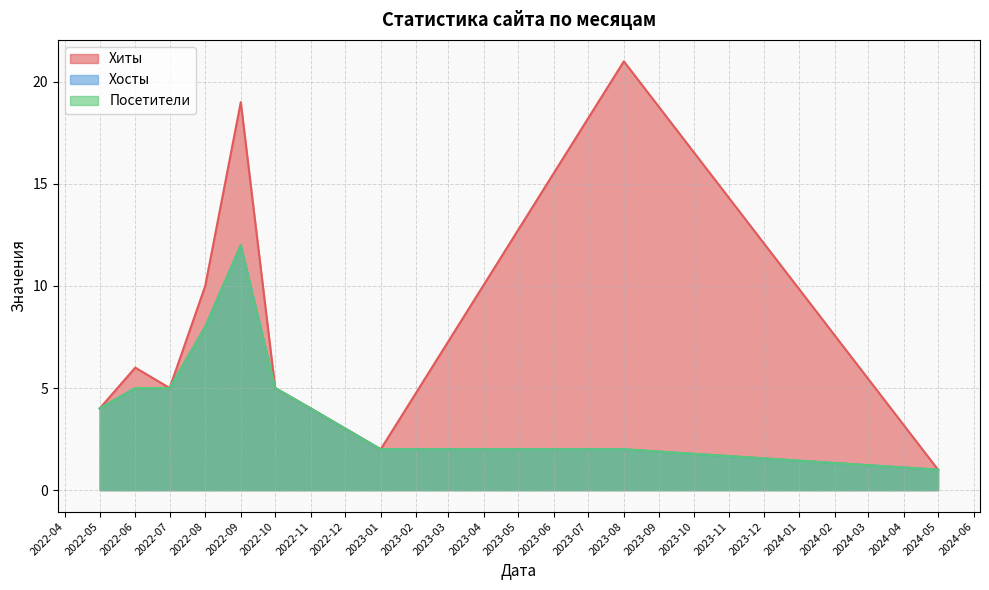

How many times do Хиты and Посетители cross each other?

2